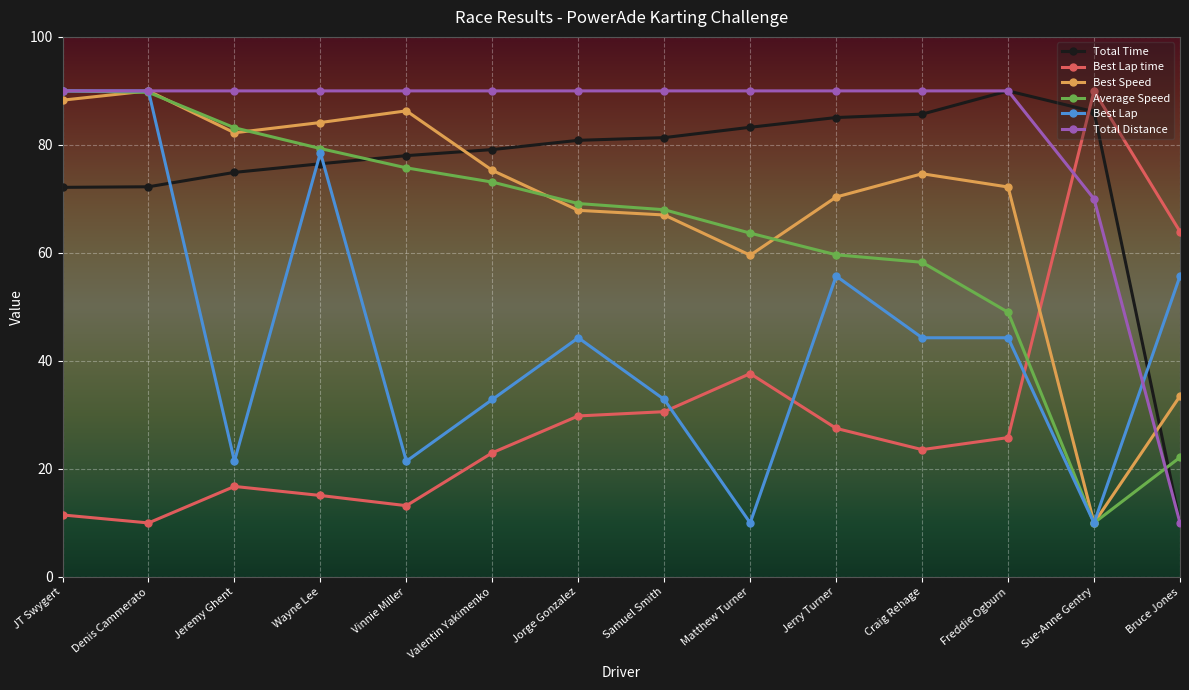

What is the difference between the highest and lowest values at Jeremy Ghent?

73.2